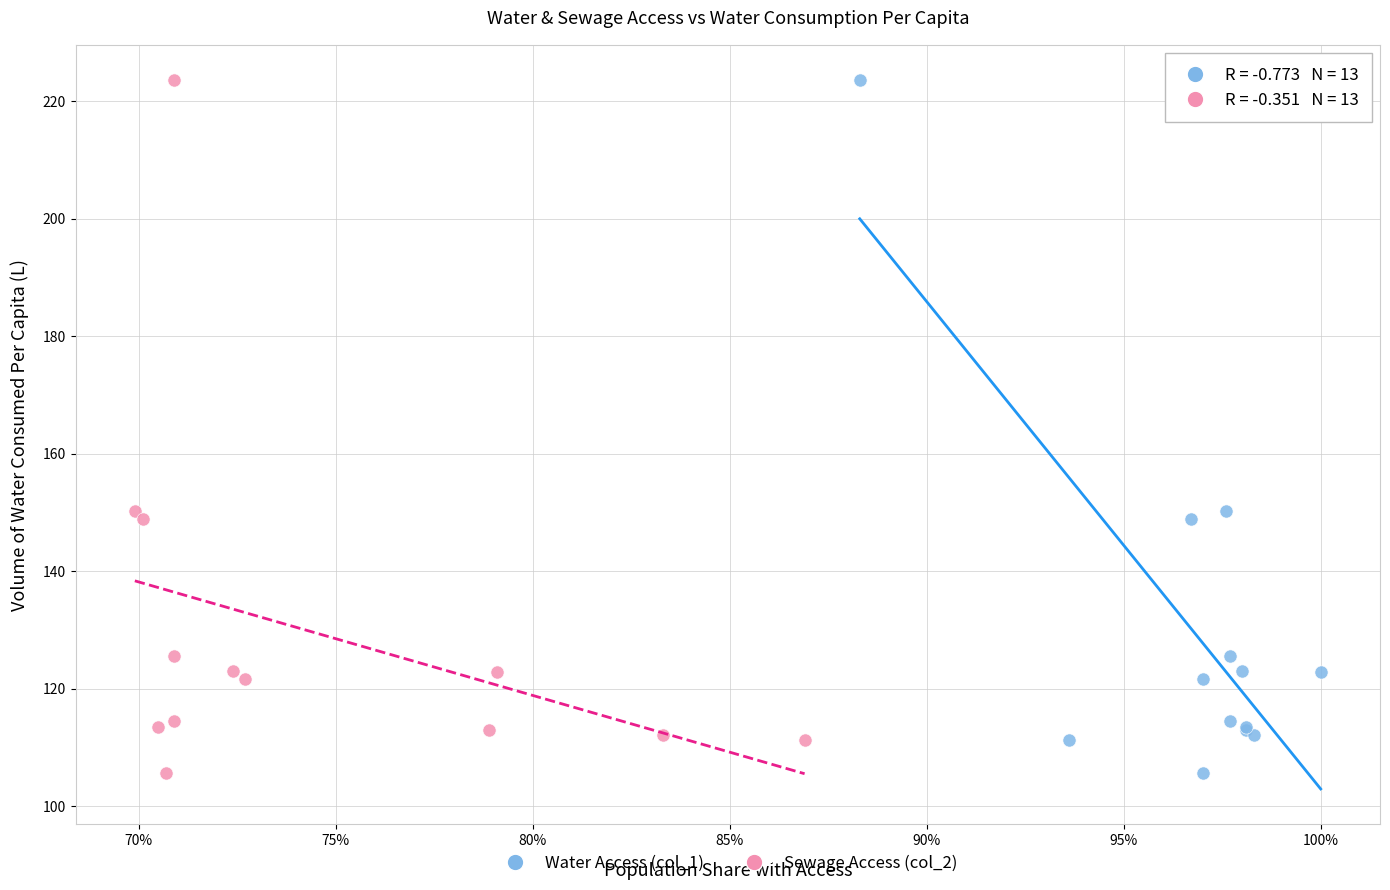

What are all the series names shown in the legend?

Water Access (col_1), Sewage Access (col_2)